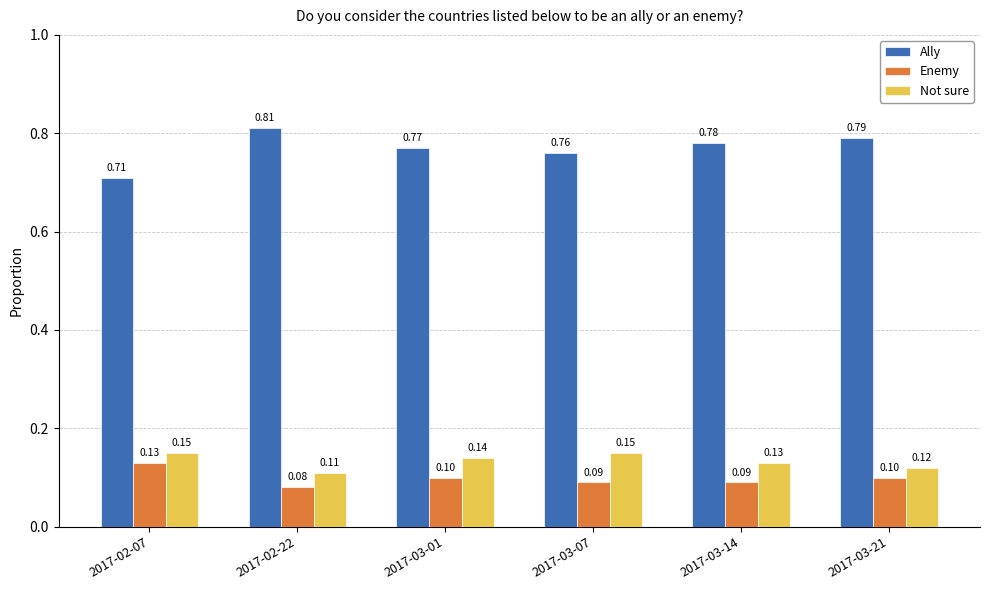

What is the maximum value for Enemy?

0.1